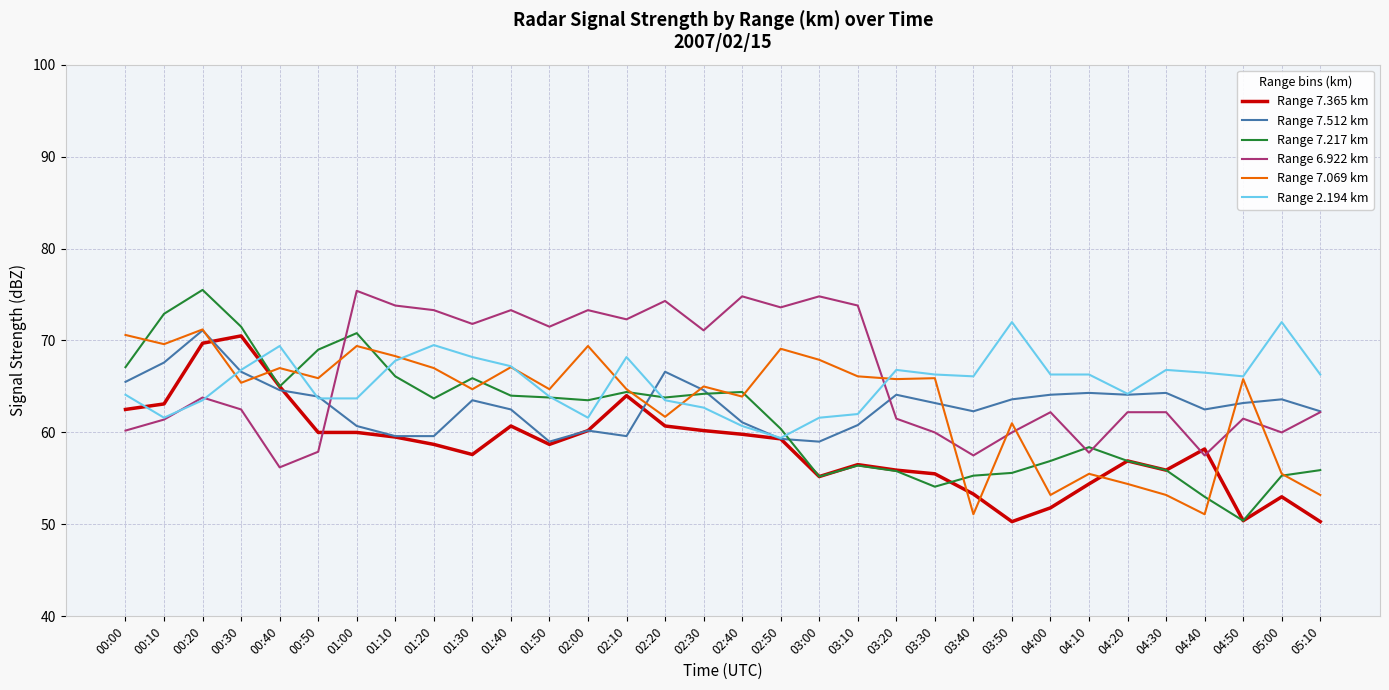

What is the sum of the Range 7.365 km values at 03:20 and 04:10?

110.3